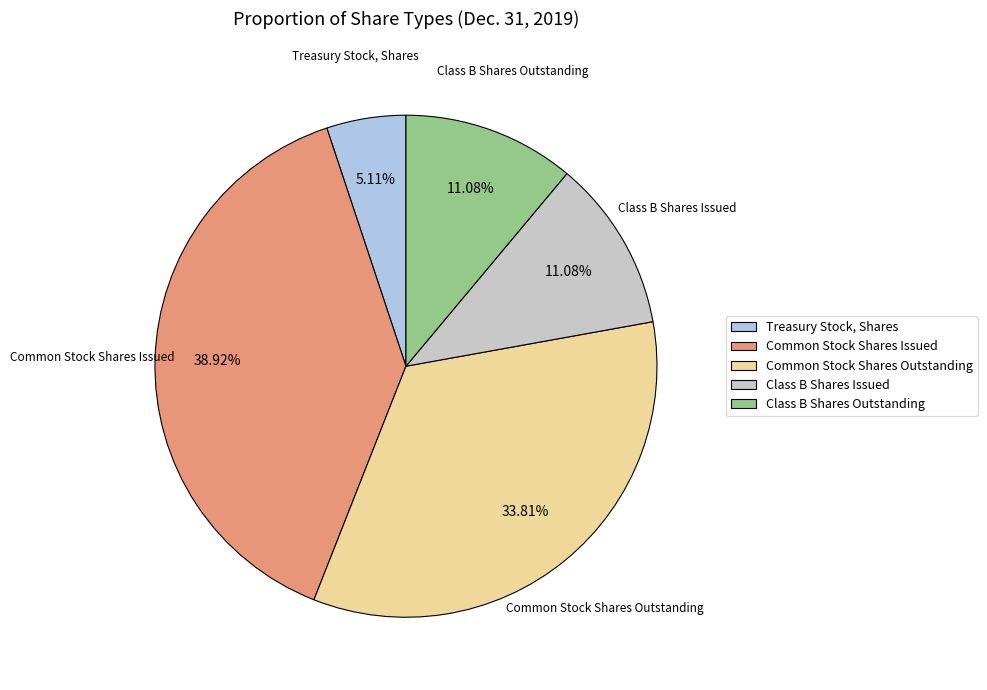

Count the number of slices in the pie.

5